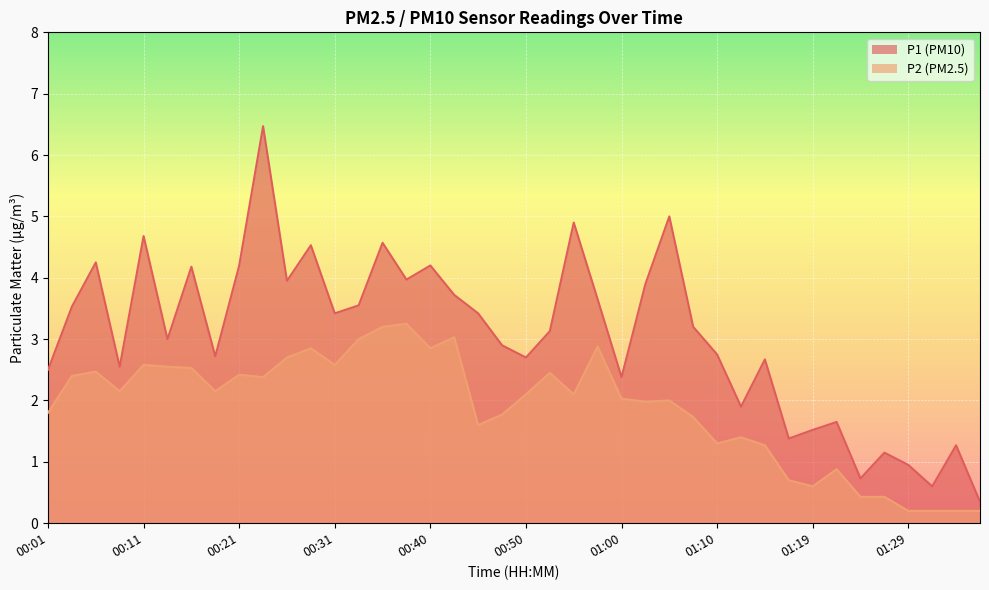

True or false: P1 has a value of 1.1 at 01:27.

True